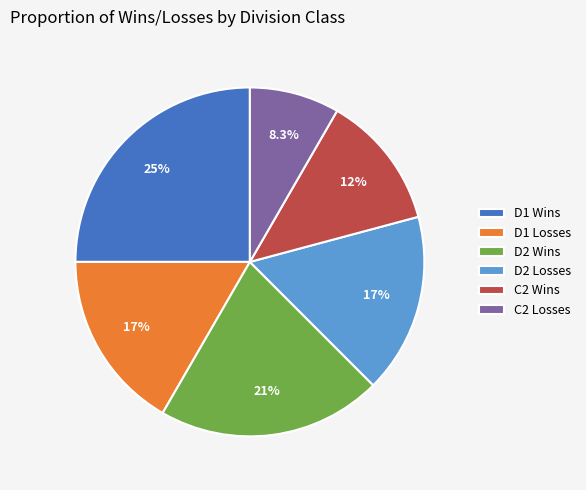

Do D2 Wins and D1 Wins together represent more than half of the pie?

No